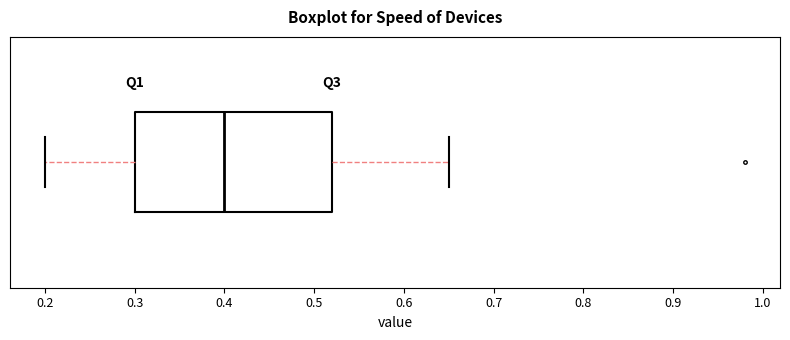

Where is the left edge of the box on the x-axis? The values are not printed on the chart, so give them approximately, as read against the axis.

0.30